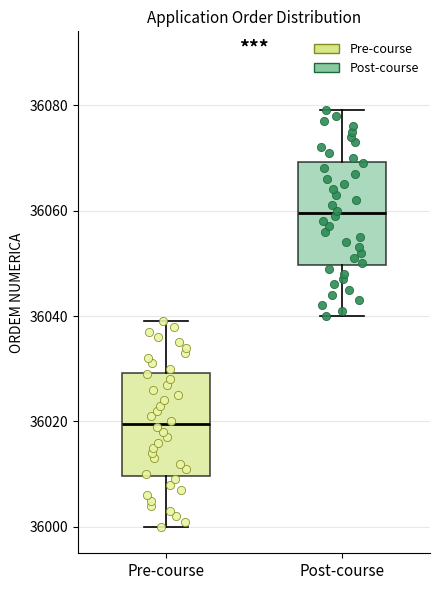

Reading left to right, read every box against the y-axis: the position of its median line, the range the box covers, and the ends of its whiskers. The values are not printed on the chart, so give them approximately, as read against the axis.

Pre-course: median 36020, box 36010 to 36030, whiskers 36000 to 36040
Post-course: median 36060, box 36050 to 36070, whiskers 36040 to 36080